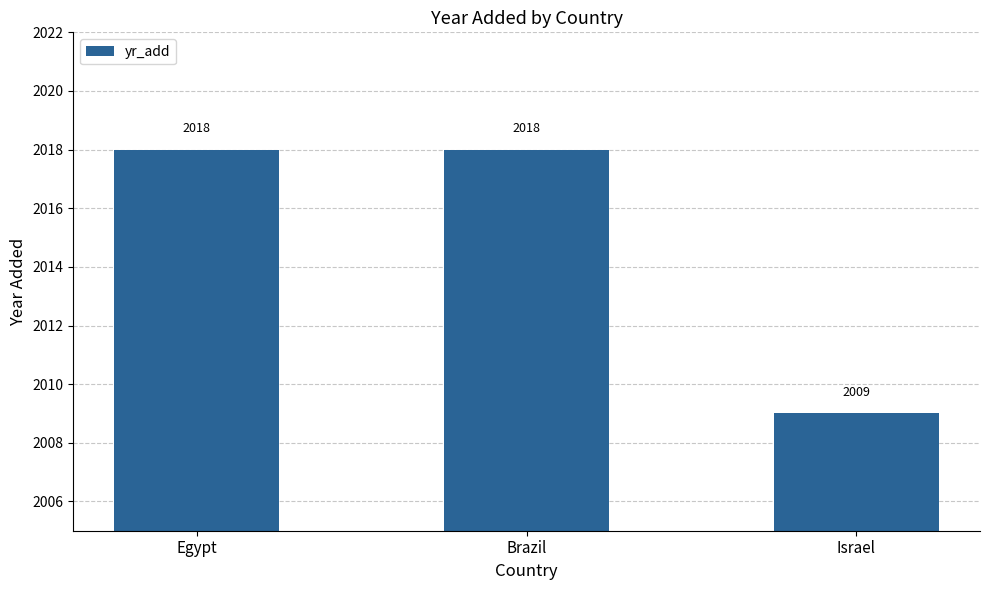

Does the chart contain any negative values?

No